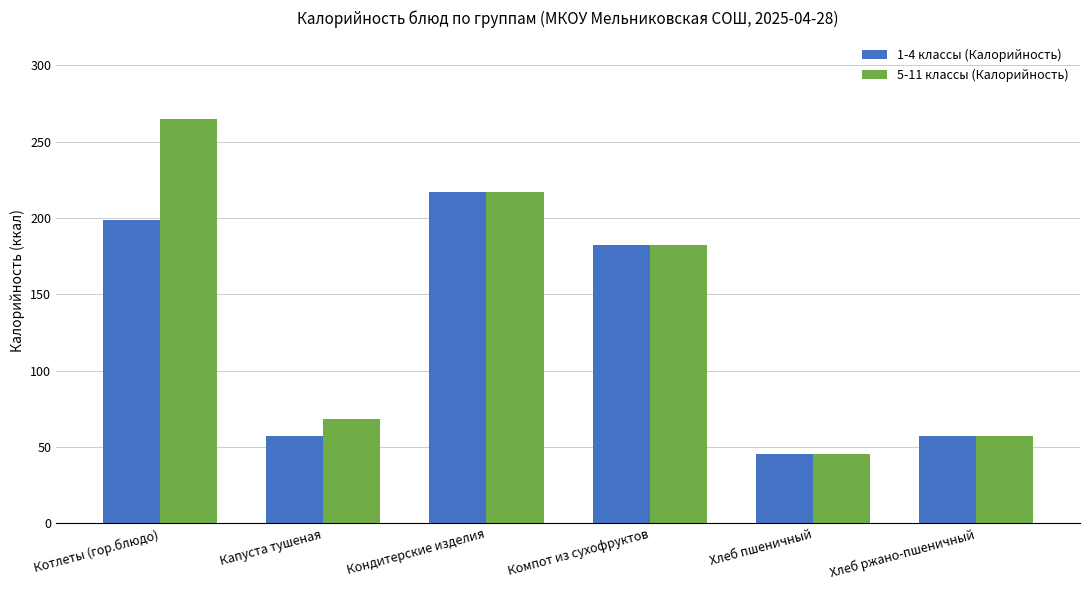

What are all the series names shown in the legend?

1-4 классы (Калорийность), 5-11 классы (Калорийность)